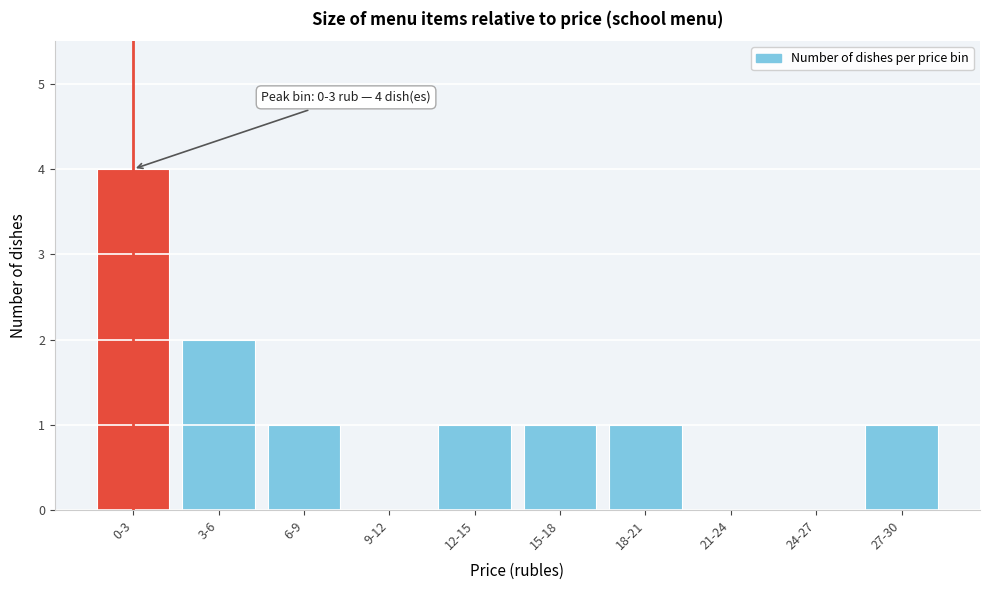

Reading right to left, what are all the values shown in this chart?

27-30=1	24-27=0	21-24=0	18-21=1	15-18=1	12-15=1	9-12=0	6-9=1	3-6=2	0-3=4